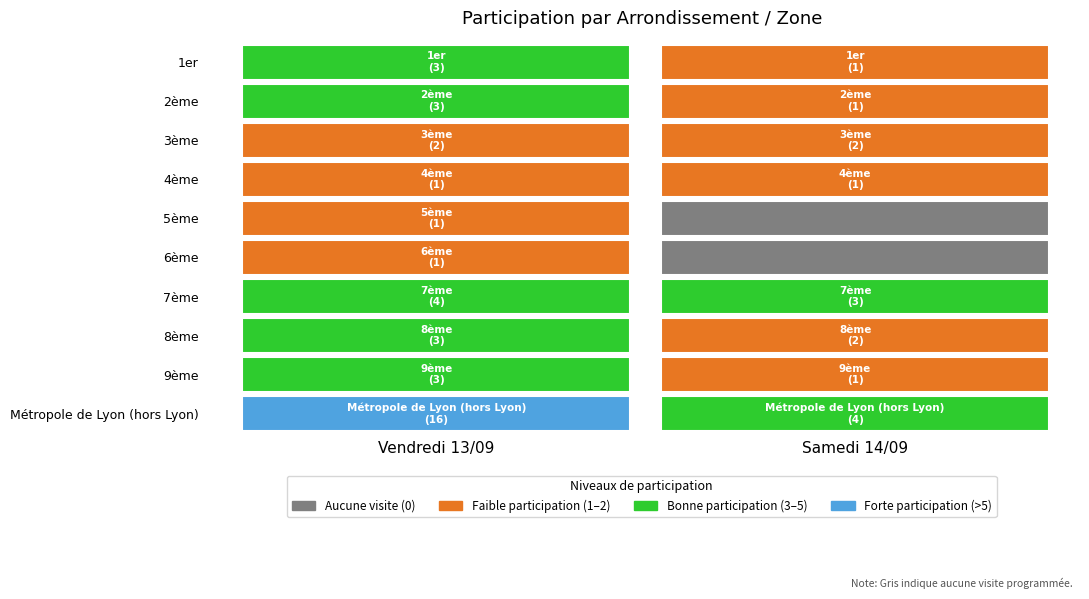

What is the average value of the 2ème series?

2